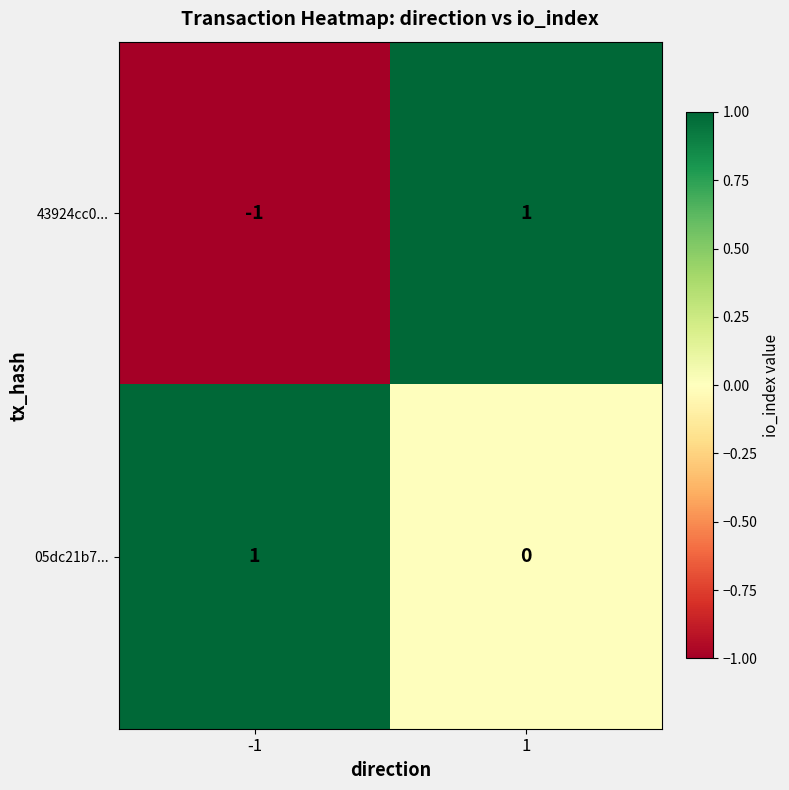

Which series changed the most between -1 and 1?

43924cc0...